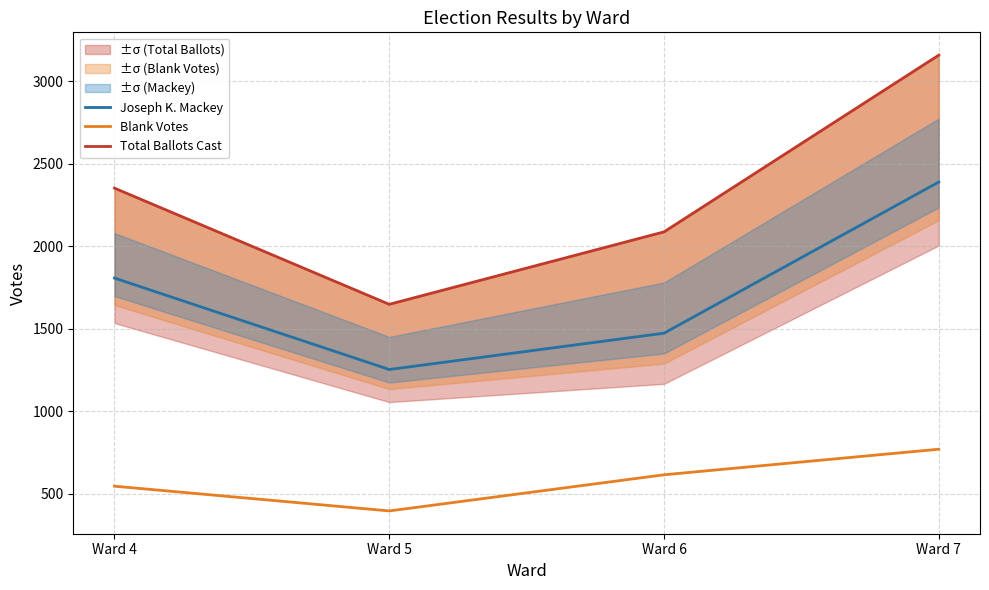

True or false: Total Ballots Cast and Blank Votes cross at least once.

False